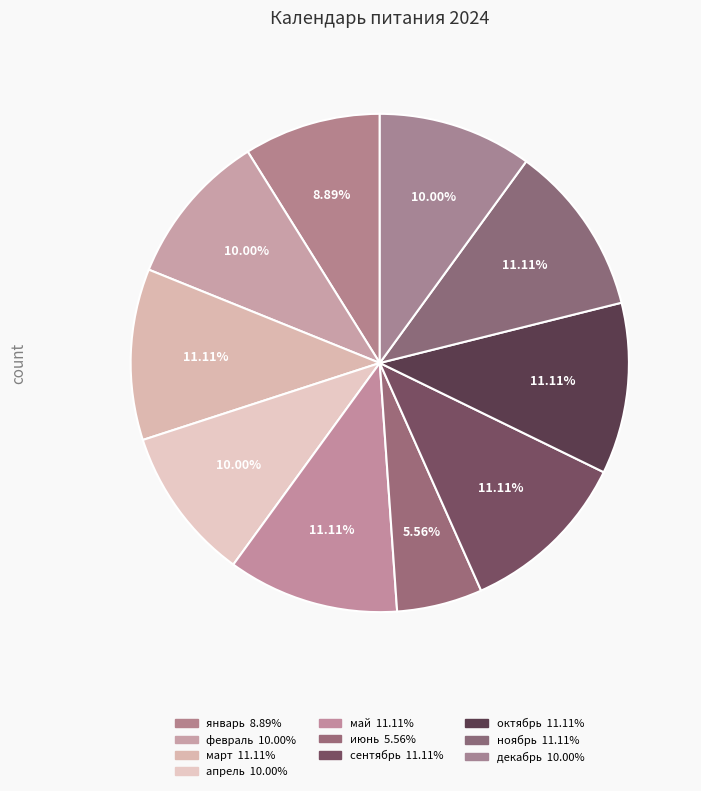

To the nearest percent, what percentage of the pie is апрель?

10%